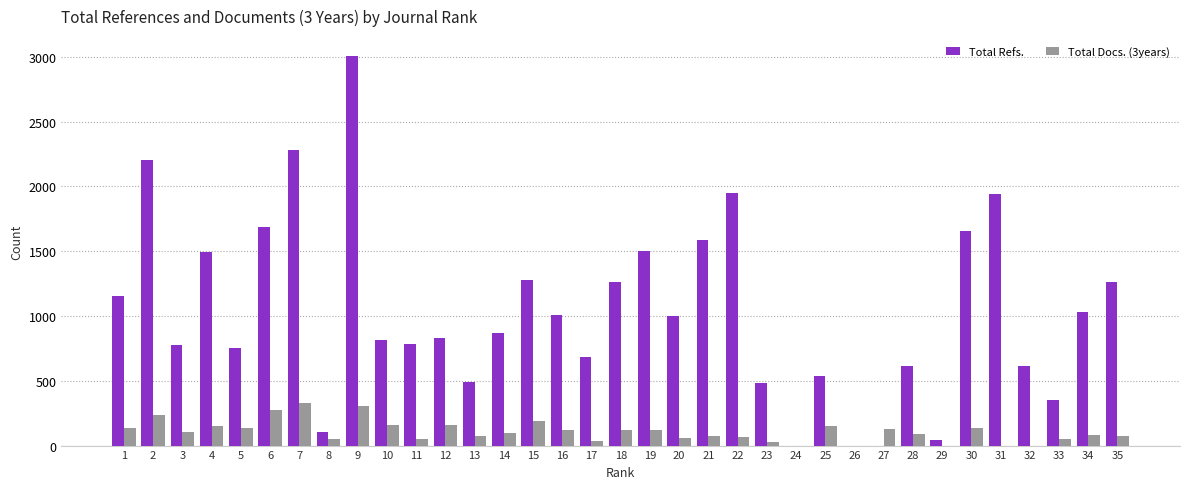

What is the sum of all Total Refs. values?

36060